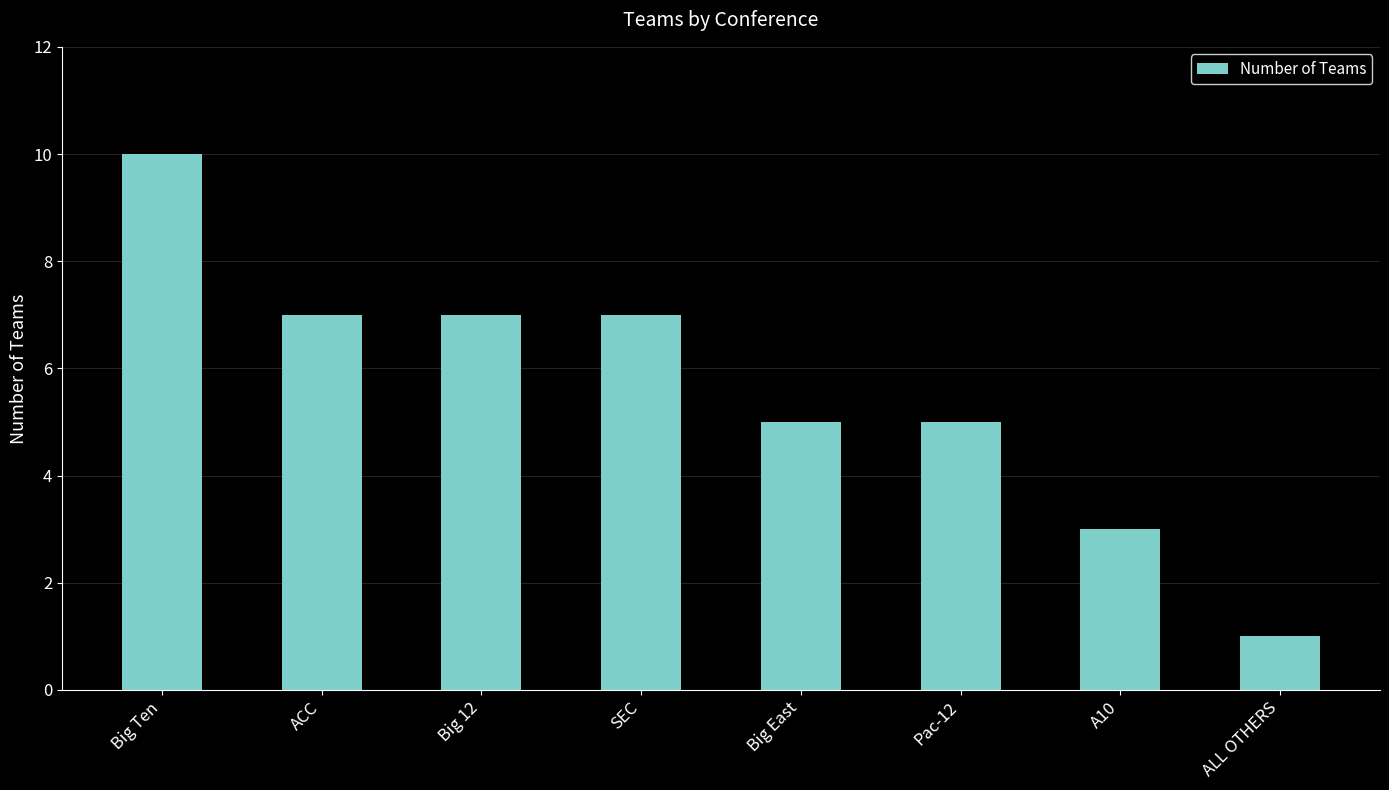

What value does the data have at SEC?

7